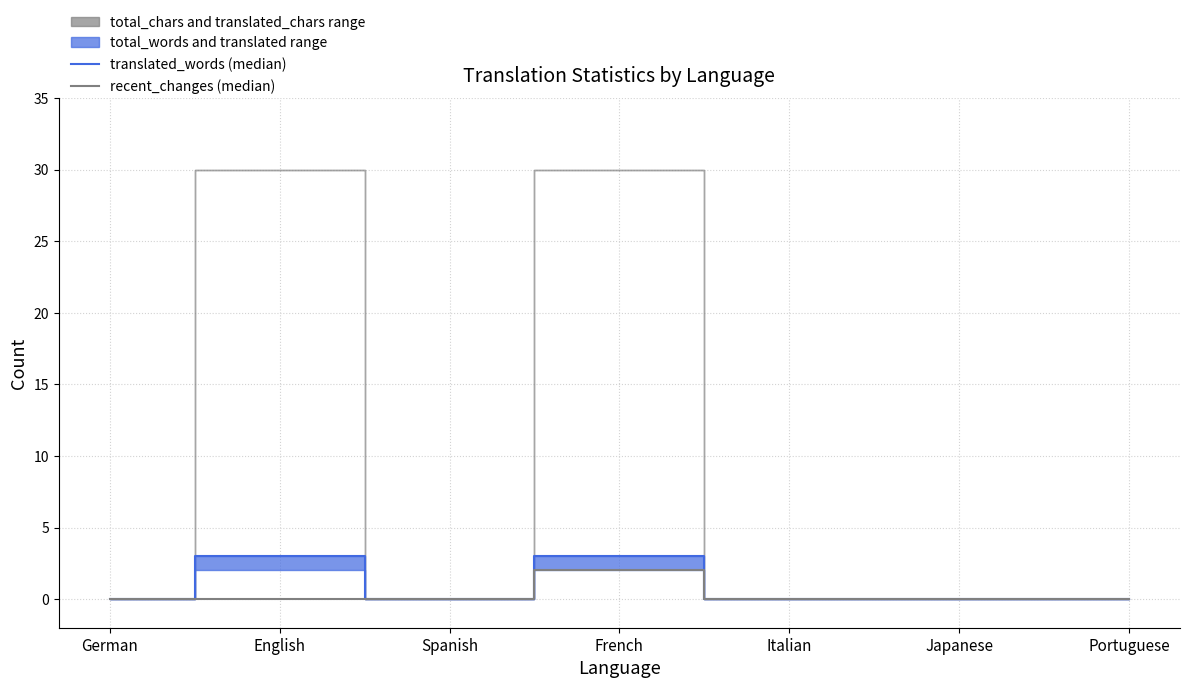

What is the average value of the translated_words (median) series?

1